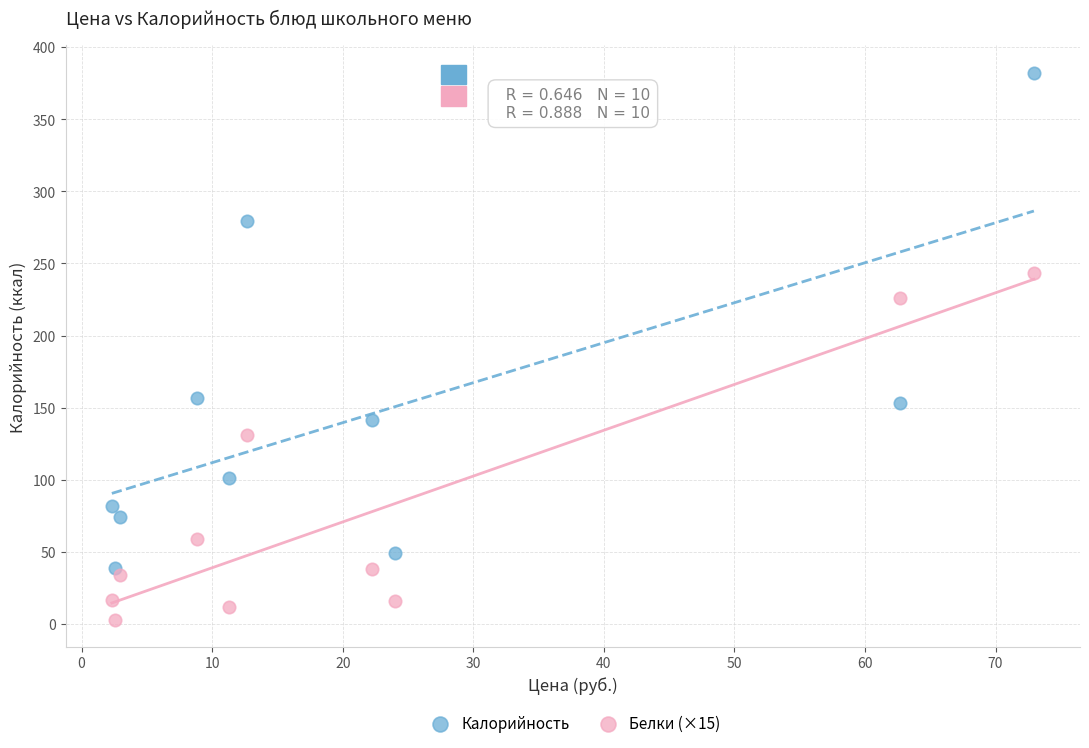

What is the X range (max minus min) for the scatter plot?

70.6